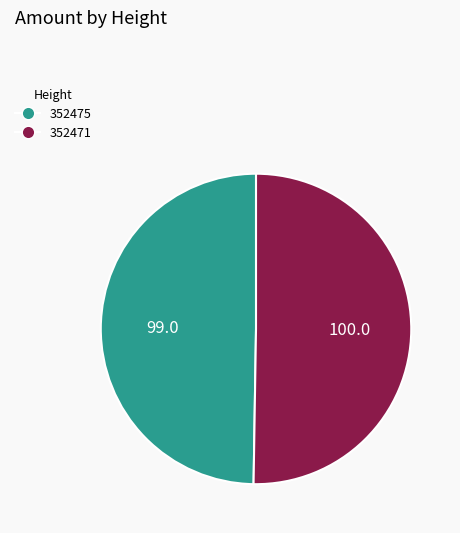

Rank the categories by value from lowest to highest.

352475, 352471